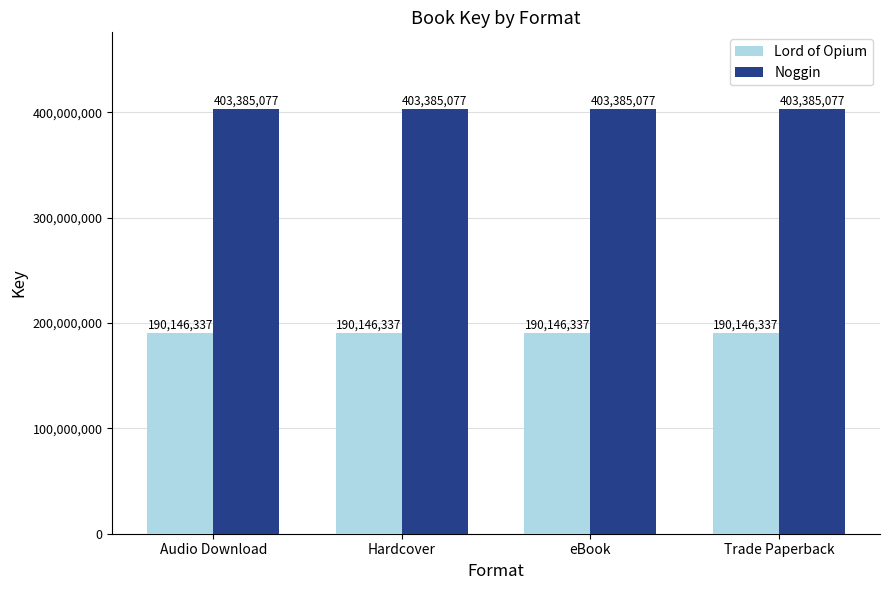

What is the spread (max minus min) of values at Hardcover?

213238740